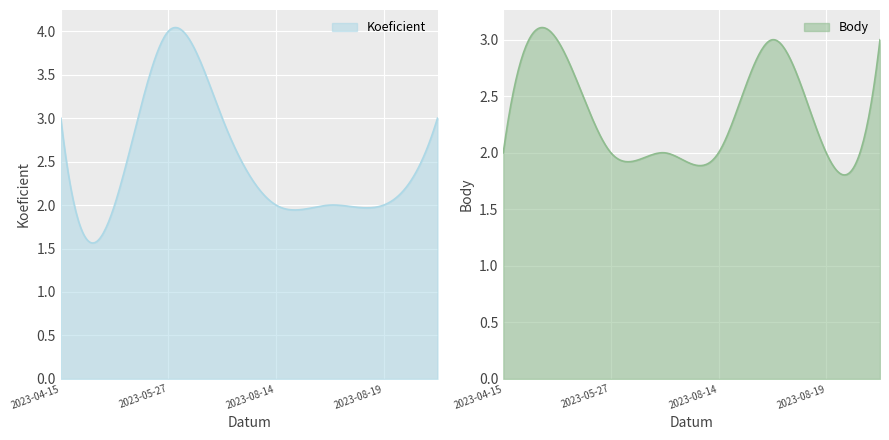

What is the sum of the Koeficient values at 2023-08-19 and 2023-05-20?

4